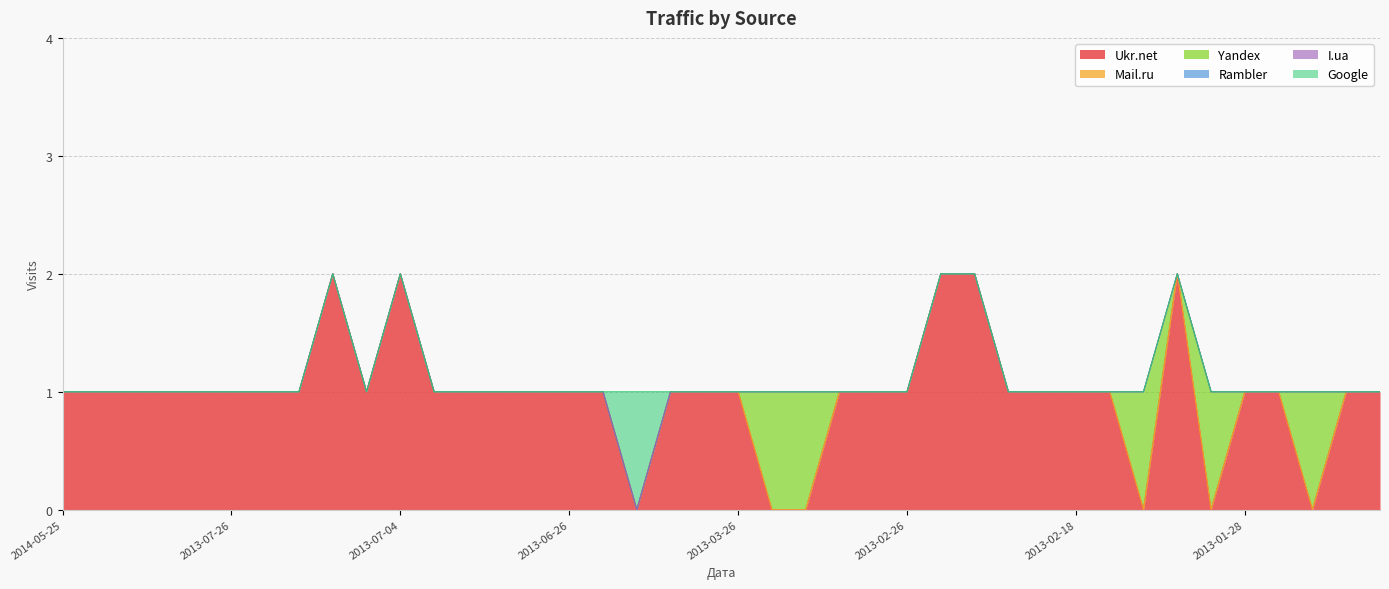

Rank the series at 2014-05-15 from highest to lowest value.

Ukr.net, Mail.ru, Yandex, Rambler, I.ua, Google